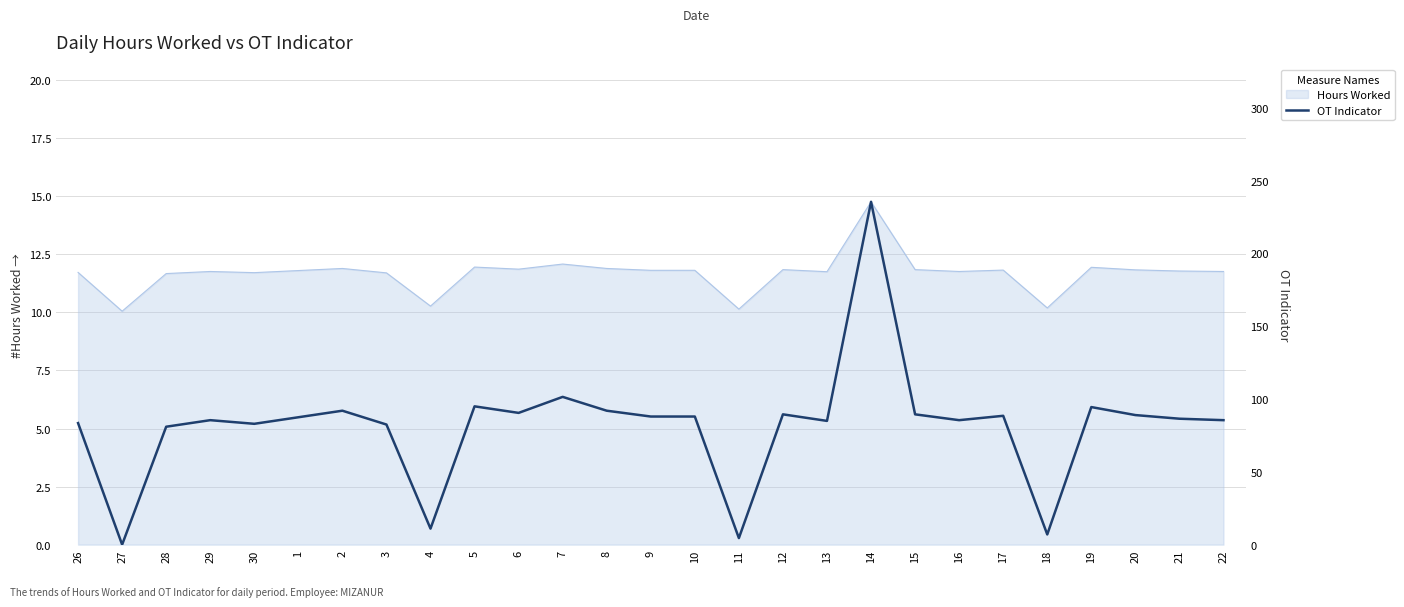

Reading left to right, what are all the values shown in this chart?

83.5	0.0	81.0	85.5	83.0	87.5	92.0	82.5	11.0	95.0	90.5	101.5	92.0	88.0	88.0	4.5	89.5	85.0	235.5	89.5	85.5	88.5	7.0	94.5	89.0	86.5	85.5